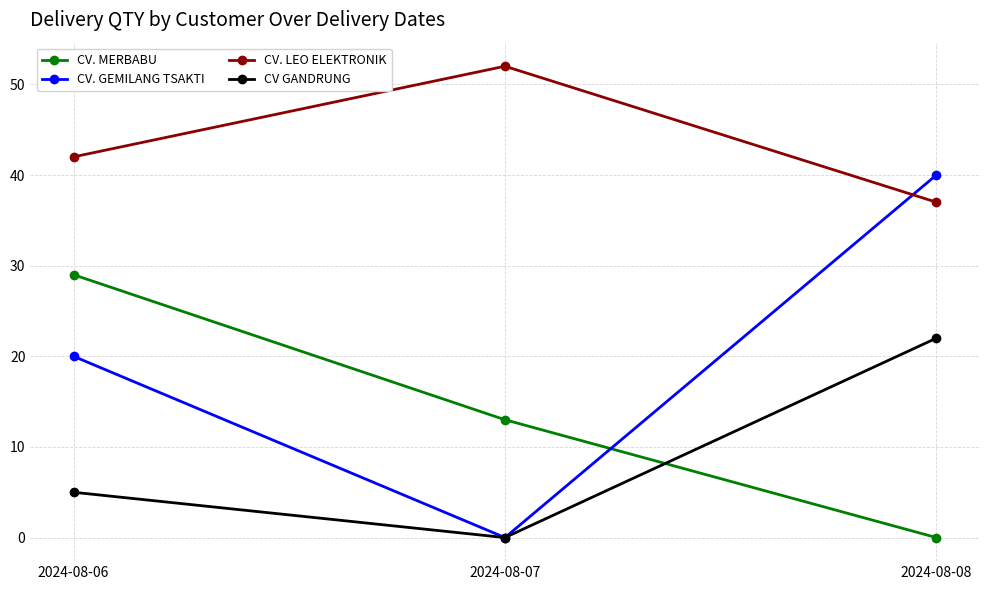

The value of CV. LEO ELEKTRONIK at 2024-08-07 is 52. True or false?

True